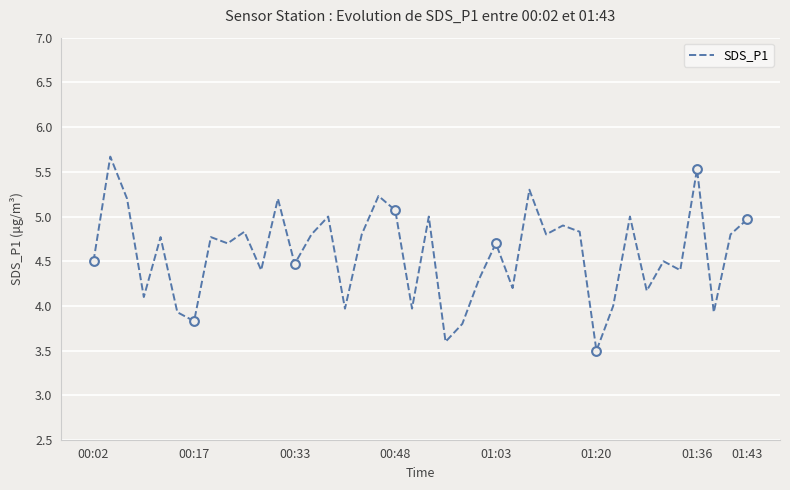

What is the difference between the maximum and minimum values?

2.2